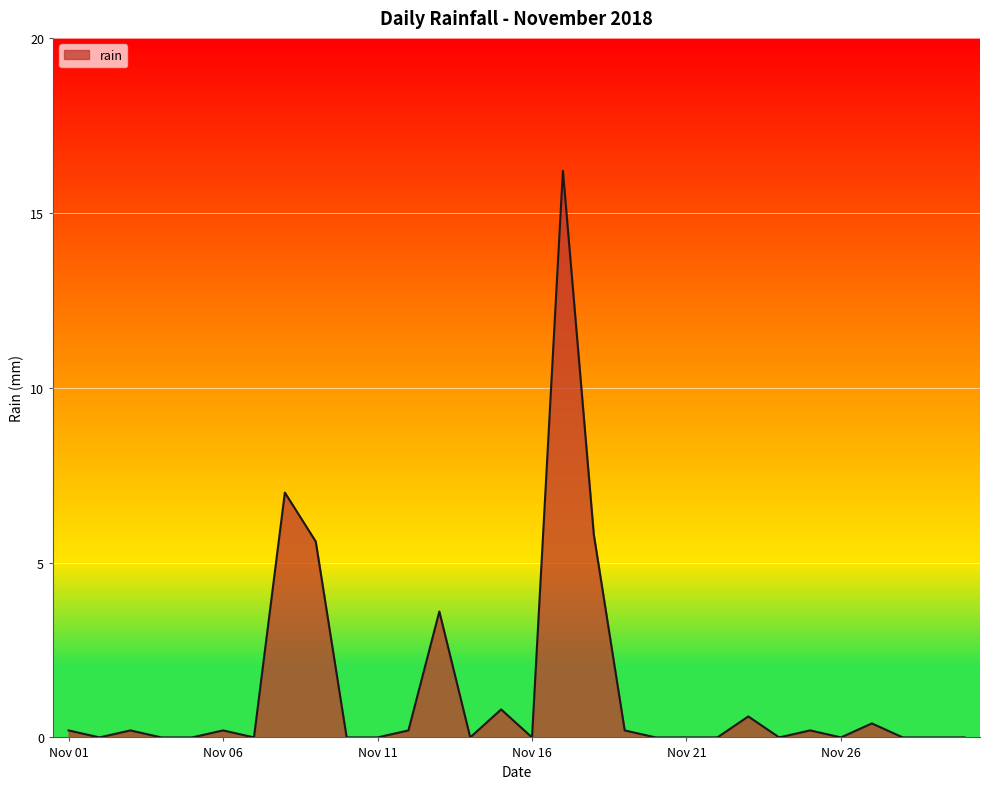

What is the difference between the maximum and minimum values?

16.2